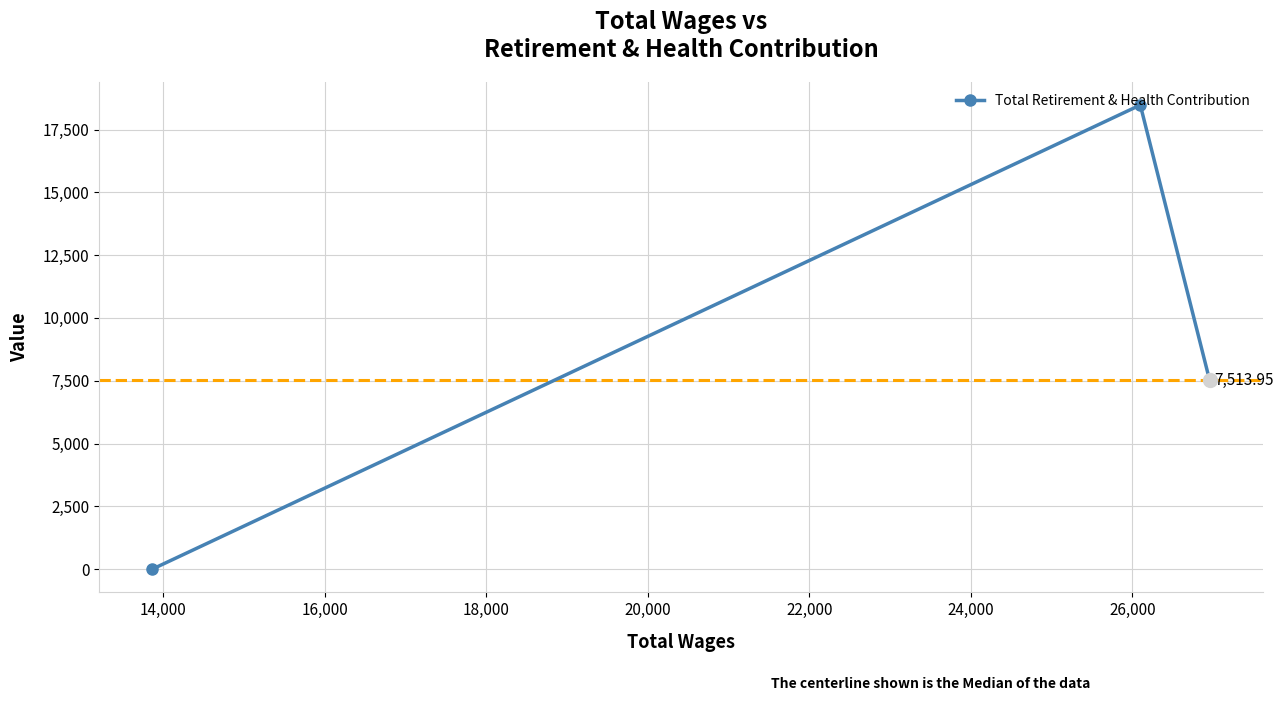

What is the sum of all values?

25990.3